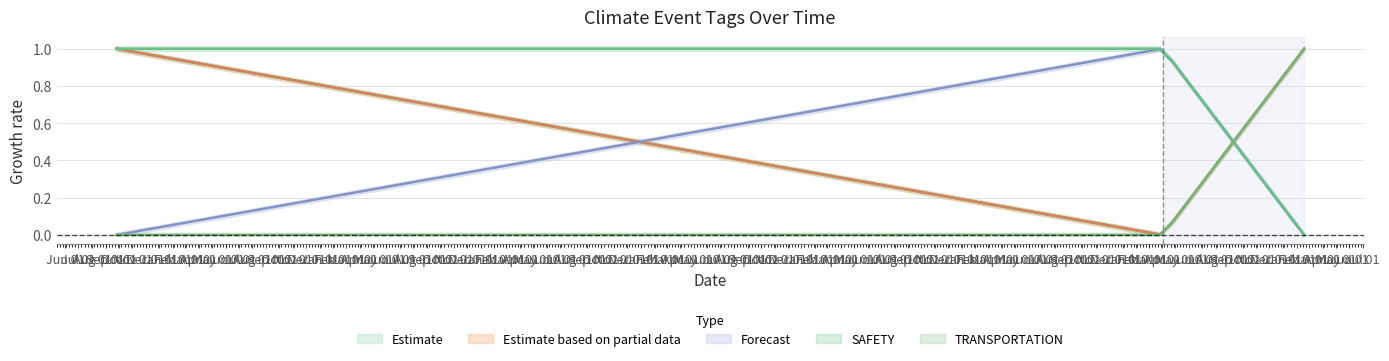

Reading left to right, what are all the values shown in this chart?

WEATHER: 1	0	1
LAND: 1	0	1
SNOW: 0	1	0
SAFETY: 1	1	0
TRANSPORTATION: 0	0	1